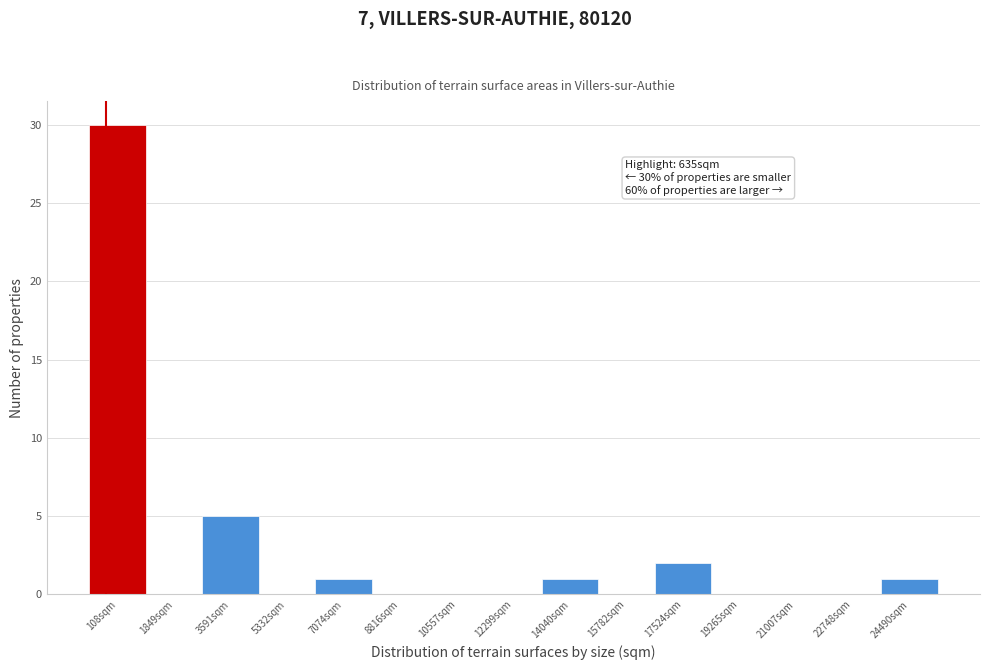

Reading left to right, what are all the values shown in this chart?

108sqm=30	1849sqm=0	3591sqm=5	5332sqm=0	7074sqm=1	8816sqm=0	10557sqm=0	12299sqm=0	14040sqm=1	15782sqm=0	17524sqm=2	19265sqm=0	21007sqm=0	22748sqm=0	24490sqm=1